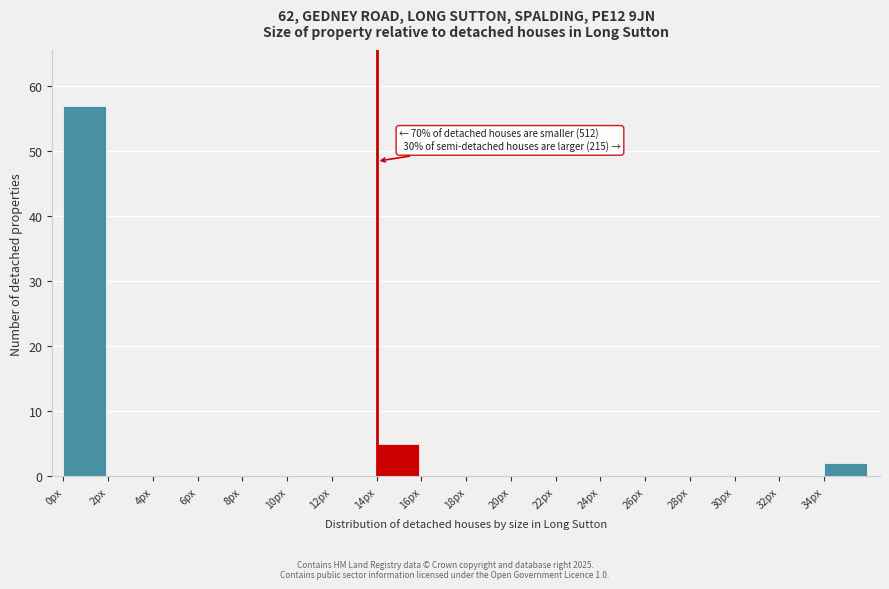

Which range on the x-axis has the tallest bar?

0 to 2